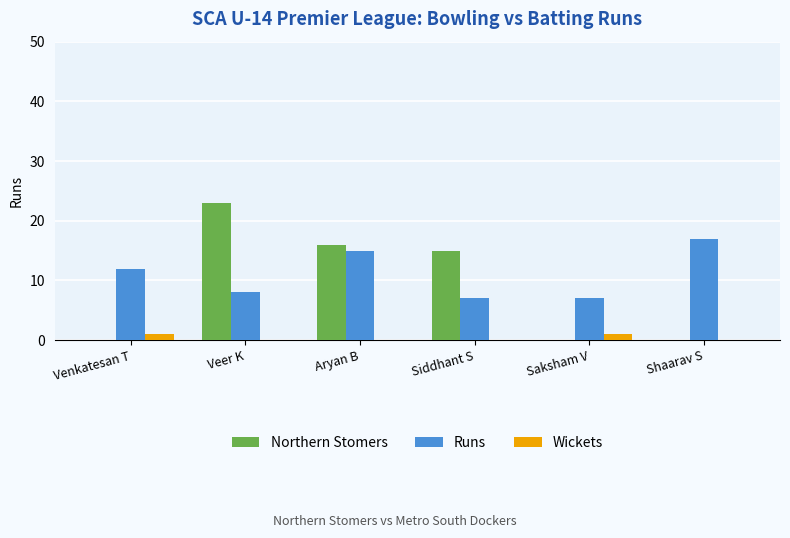

Where does the Northern Stomers series first go above 15?

Veer K